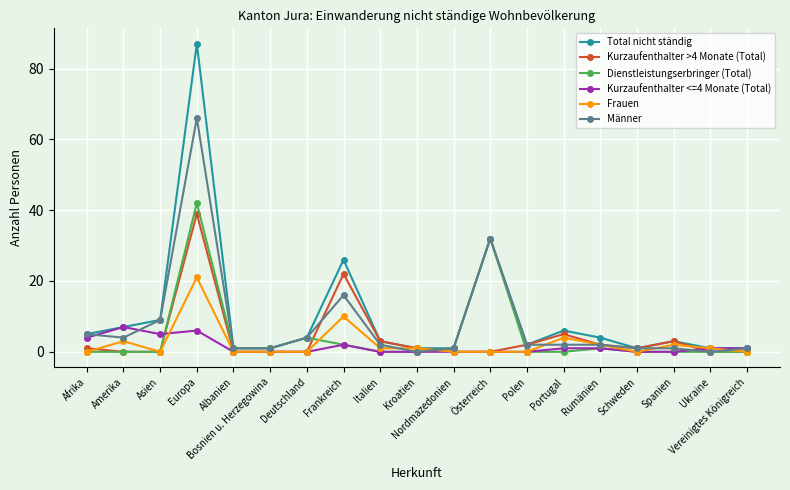

What is the highest value of the Frauen series?

21